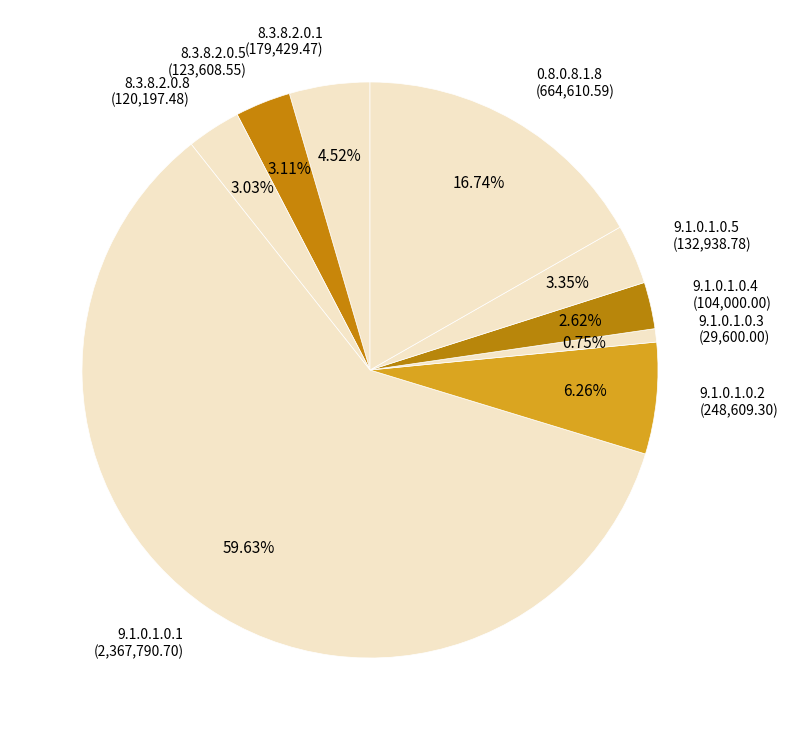

How many segments does this pie chart have?

9